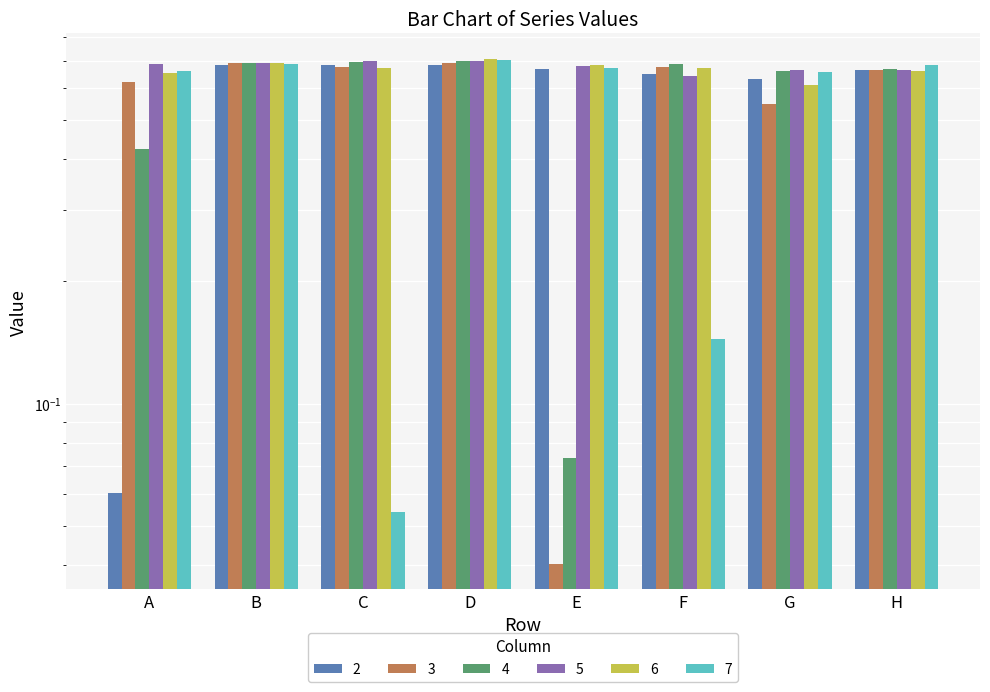

What is the sum of the 4 values at A and D?

1.1